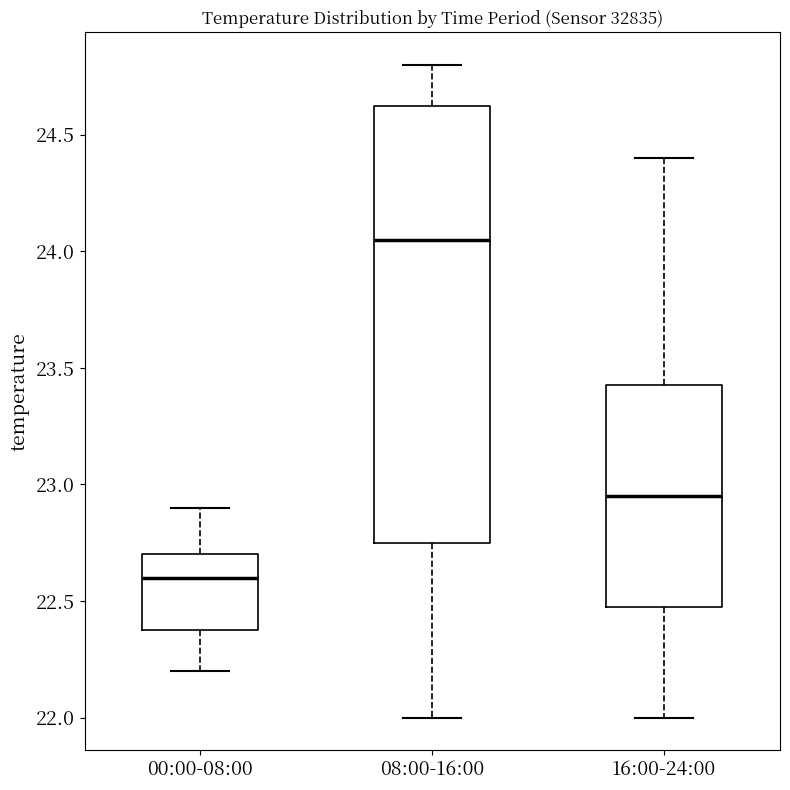

Which box's median line is the lowest?

00:00-08:00